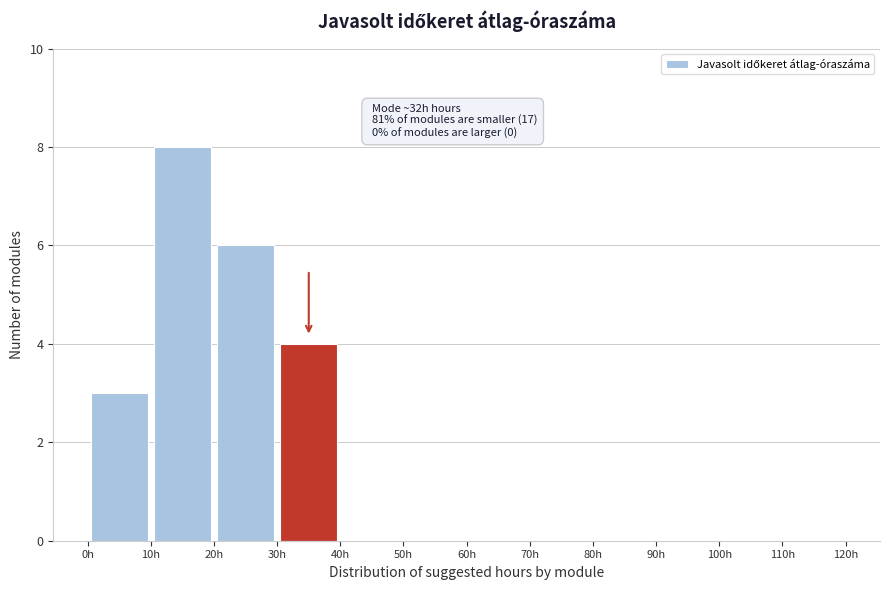

Which range on the x-axis has the tallest bar?

10 to 20